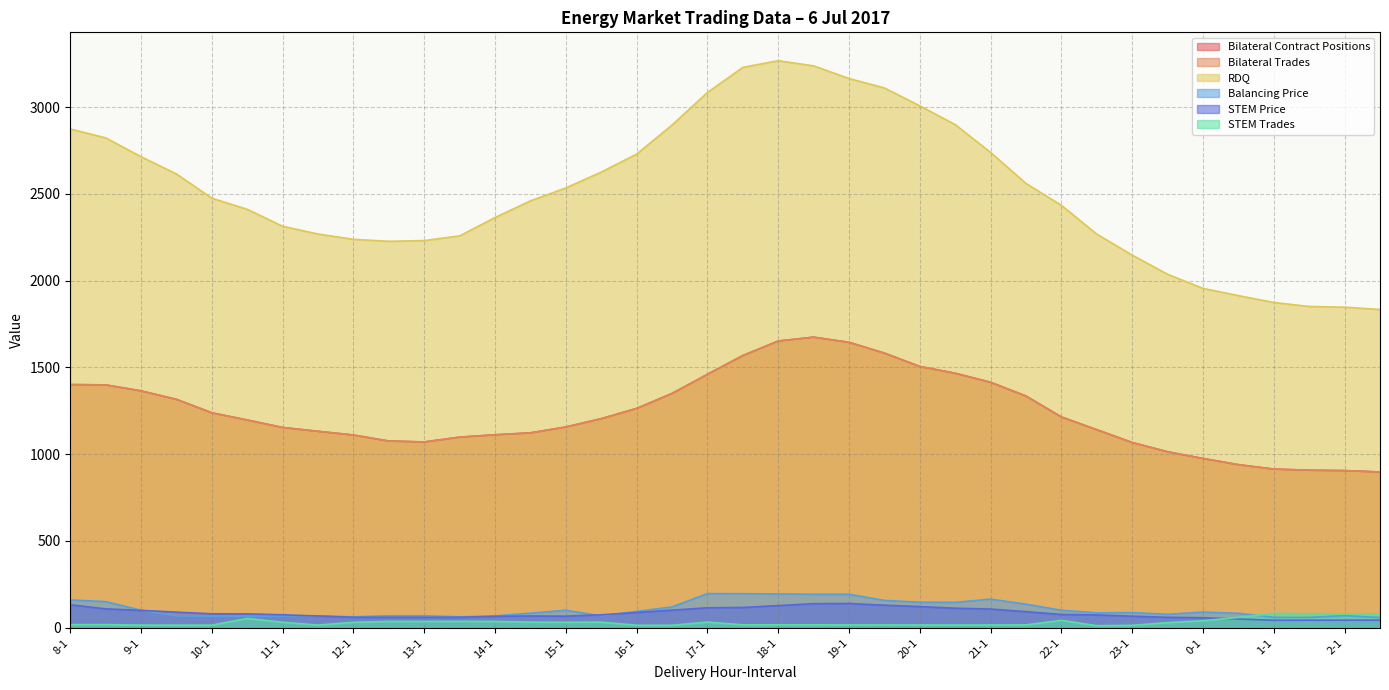

True or false: Bilateral Trades and STEM Trades intersect in this chart.

False